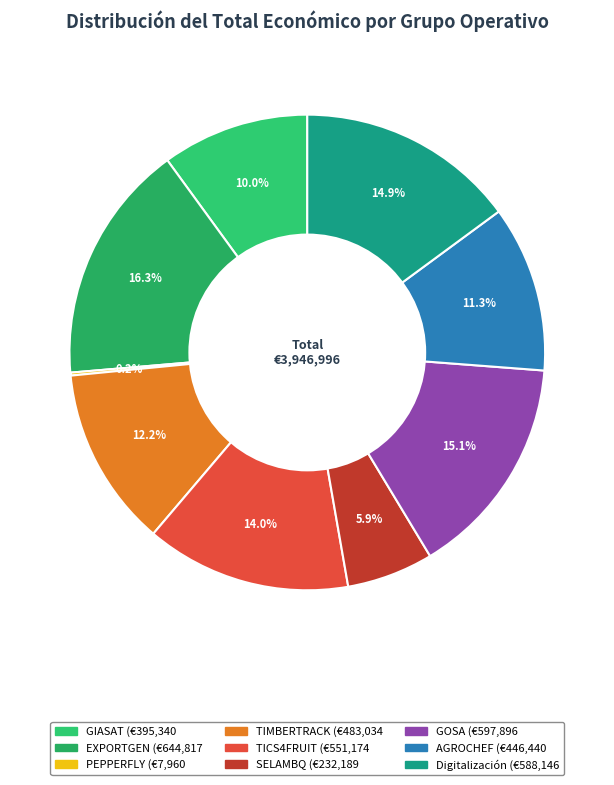

What percentage is NOT represented by TIMBERTRACK?

87.8%